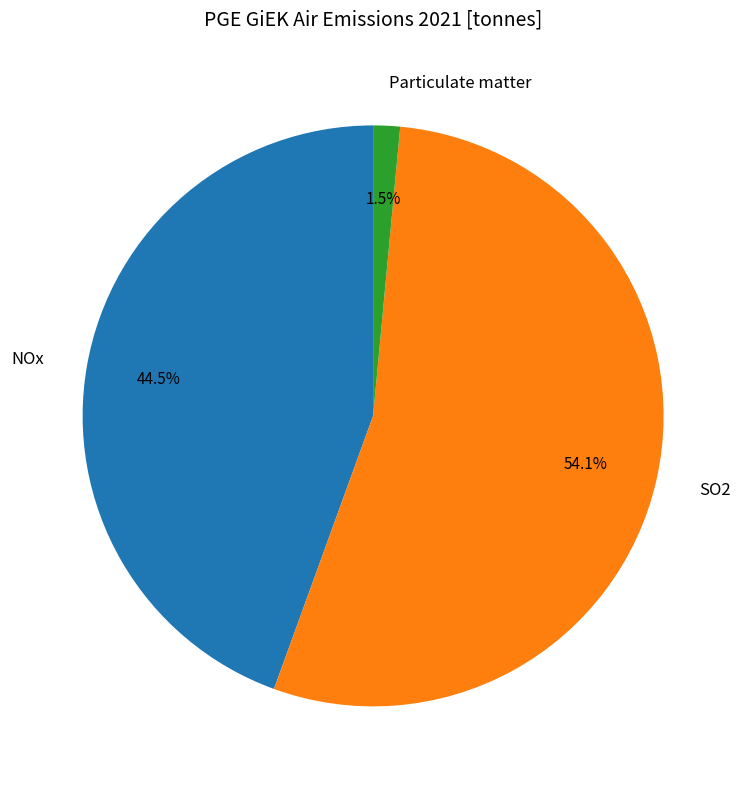

To the nearest percent, what is the difference between the largest and smallest slice percentages?

53%